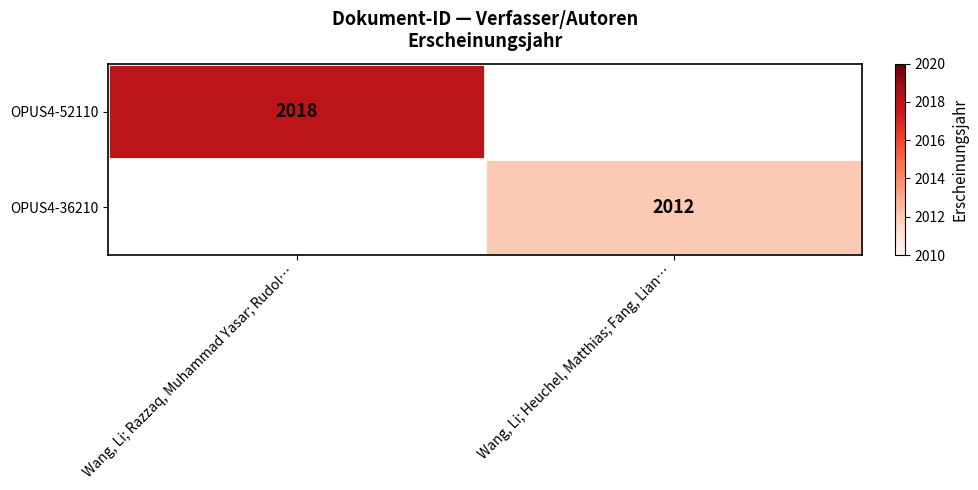

True or false: OPUS4-52110 has a value of 2018 at Wang, Li; Razzaq, Muhammad Yasar; Rudol….

True